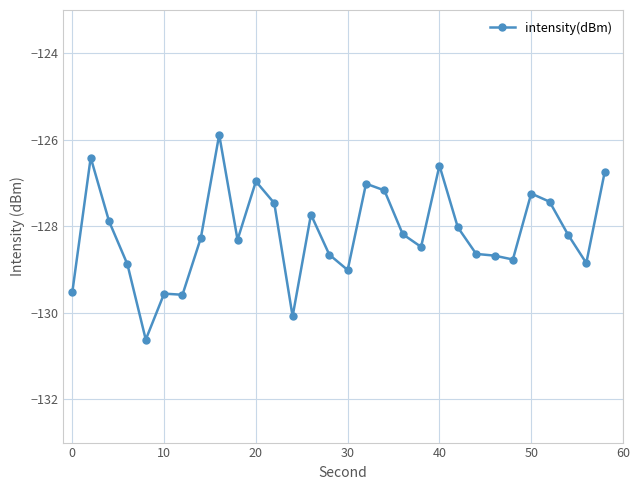

What is the greatest value displayed?

-125.9